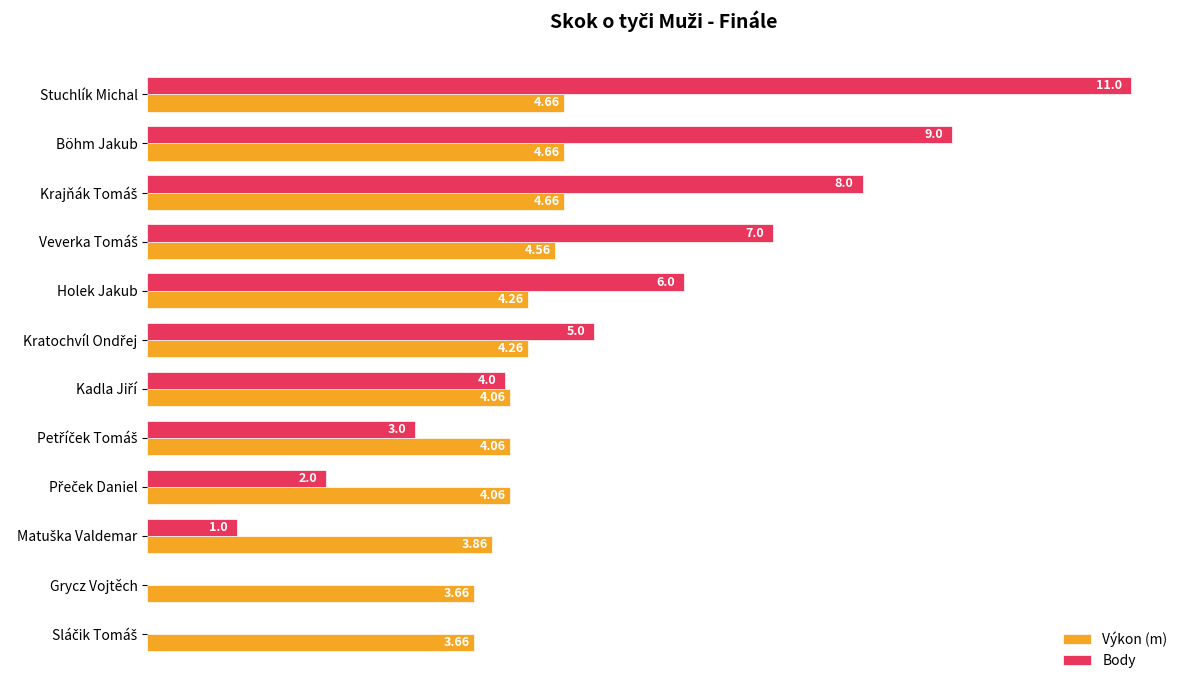

At which category is the sum across all series the highest?

Stuchlík Michal